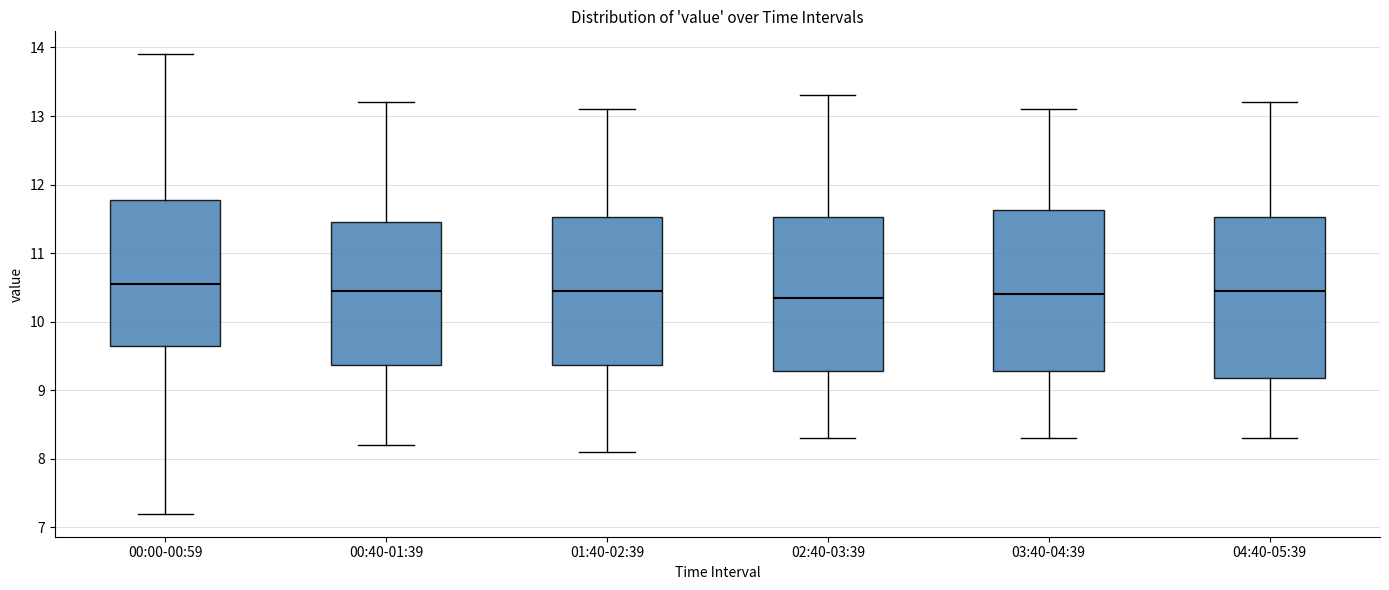

Reading left to right, transcribe this box plot: for each box, give where its median line is, the range the box spans, and where its two whiskers end, as read against the y-axis. The values are not printed on the chart, so give them approximately, as read against the axis.

00:00-00:59: median 10.6, box 9.7 to 11.8, whiskers 7.2 to 13.9
00:40-01:39: median 10.5, box 9.4 to 11.5, whiskers 8.2 to 13.2
01:40-02:39: median 10.5, box 9.4 to 11.5, whiskers 8.1 to 13.1
02:40-03:39: median 10.4, box 9.3 to 11.5, whiskers 8.3 to 13.3
03:40-04:39: median 10.4, box 9.3 to 11.6, whiskers 8.3 to 13.1
04:40-05:39: median 10.5, box 9.2 to 11.5, whiskers 8.3 to 13.2